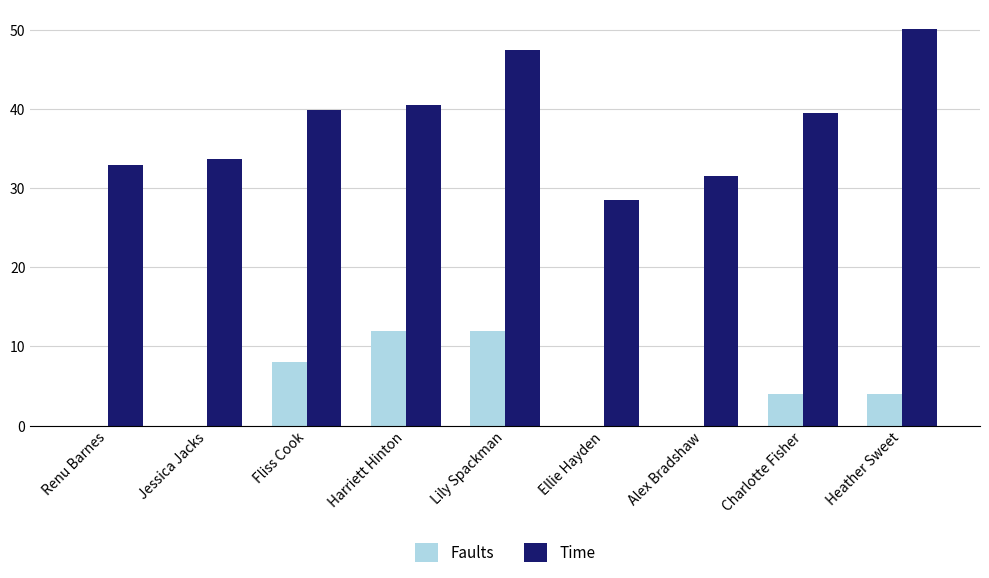

Reading left to right, extract all data points from this chart.

Faults: Renu Barnes=0.0	Jessica Jacks=0.0	Fliss Cook=8.0	Harriett Hinton=12.0	Lily Spackman=12.0	Ellie Hayden=0.0	Alex Bradshaw=0.0	Charlotte Fisher=4.0	Heather Sweet=4.0
Time: Renu Barnes=32.9	Jessica Jacks=33.7	Fliss Cook=39.9	Harriett Hinton=40.6	Lily Spackman=47.5	Ellie Hayden=28.6	Alex Bradshaw=31.6	Charlotte Fisher=39.6	Heather Sweet=50.1